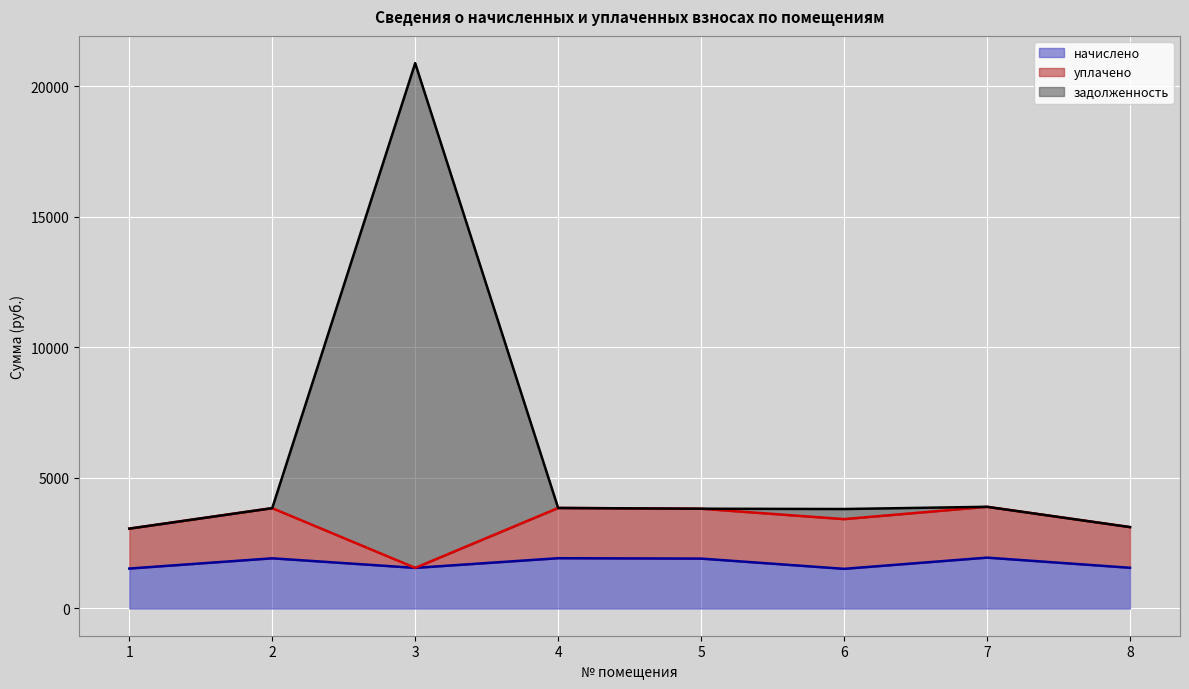

True or false: задолженность and начислено cross at least once.

False